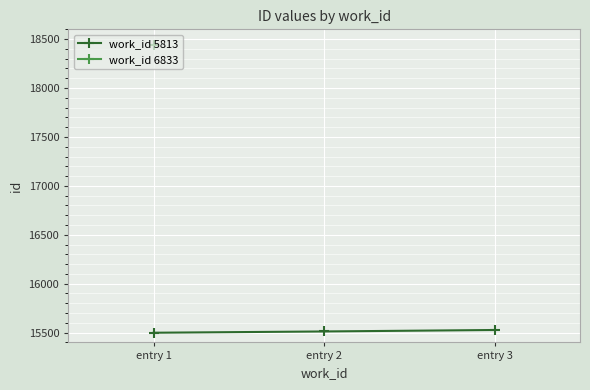

What is the difference between the values at entry 2 and entry 1?

13